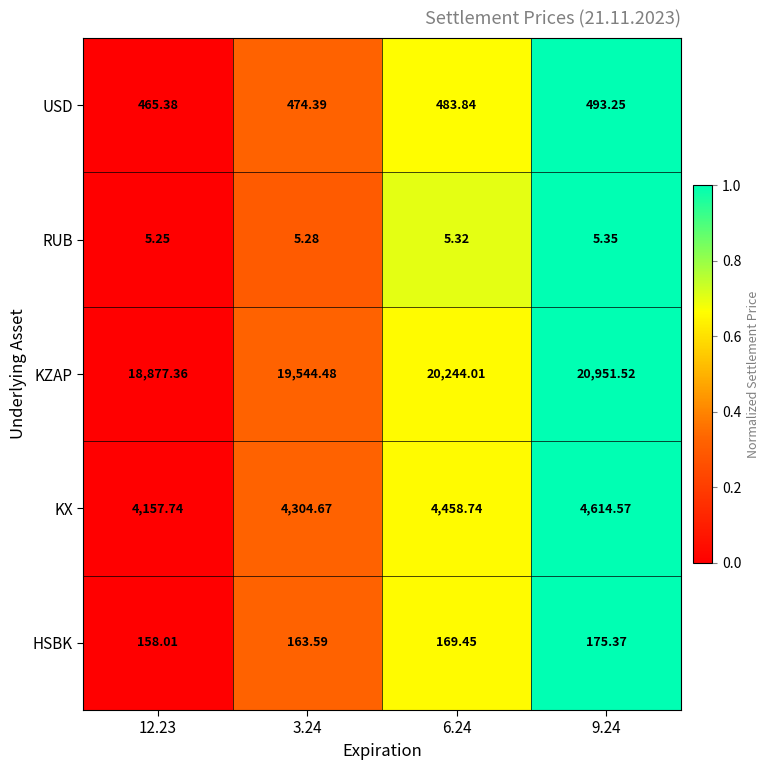

List the series in order of their peak value, highest first.

KZAP, KX, USD, HSBK, RUB